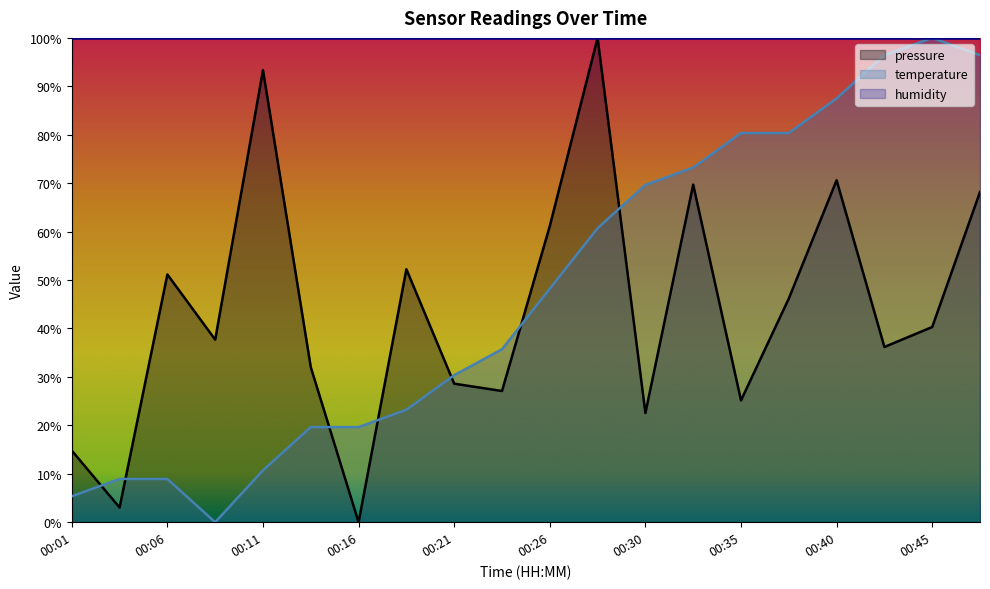

Is the value of pressure at 00:33 greater than the value of temperature at 00:33?

No